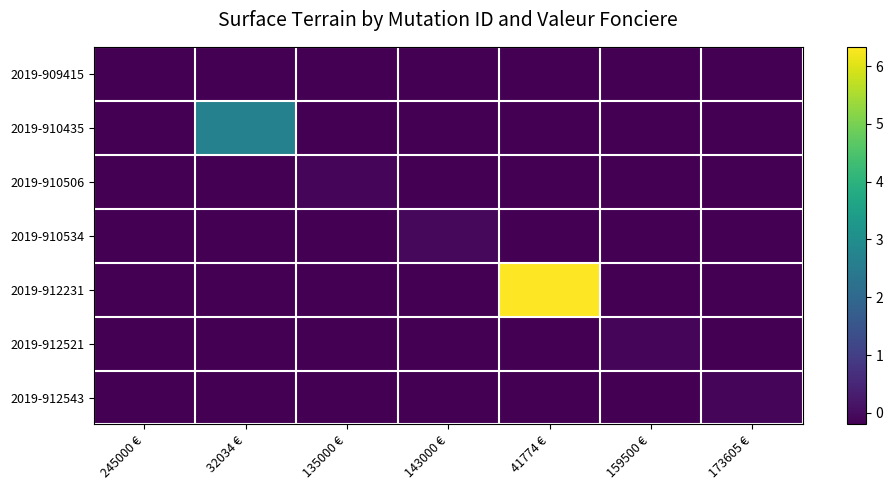

Reading left to right, extract all data points from this chart.

2019-909415: 245000 €=-0.2	32034 €=-0.2	135000 €=-0.2	143000 €=-0.2	41774 €=-0.2	159500 €=-0.2	173605 €=-0.2
2019-910435: 245000 €=-0.2	32034 €=2.7	135000 €=-0.2	143000 €=-0.2	41774 €=-0.2	159500 €=-0.2	173605 €=-0.2
2019-910506: 245000 €=-0.2	32034 €=-0.2	135000 €=-0.1	143000 €=-0.2	41774 €=-0.2	159500 €=-0.2	173605 €=-0.2
2019-910534: 245000 €=-0.2	32034 €=-0.2	135000 €=-0.2	143000 €=-0.1	41774 €=-0.2	159500 €=-0.2	173605 €=-0.2
2019-912231: 245000 €=-0.2	32034 €=-0.2	135000 €=-0.2	143000 €=-0.2	41774 €=6.3	159500 €=-0.2	173605 €=-0.2
2019-912521: 245000 €=-0.2	32034 €=-0.2	135000 €=-0.2	143000 €=-0.2	41774 €=-0.2	159500 €=-0.1	173605 €=-0.2
2019-912543: 245000 €=-0.2	32034 €=-0.2	135000 €=-0.2	143000 €=-0.2	41774 €=-0.2	159500 €=-0.2	173605 €=-0.1